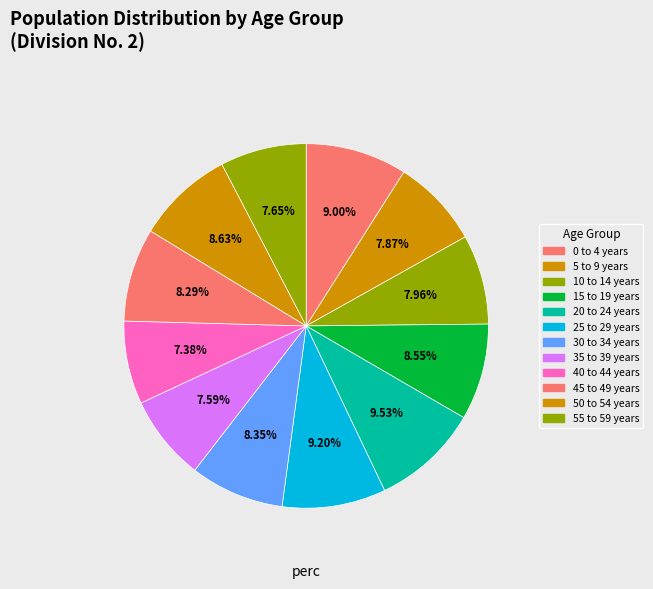

What percentage is NOT represented by 50 to 54 years?

91.4%